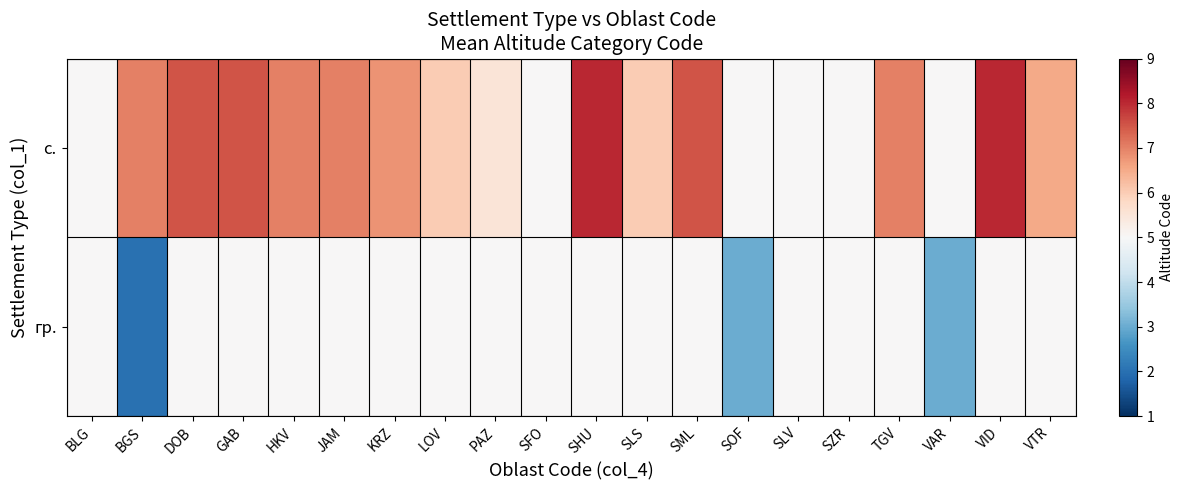

Between JAM and PAZ, which series saw the biggest shift?

с.